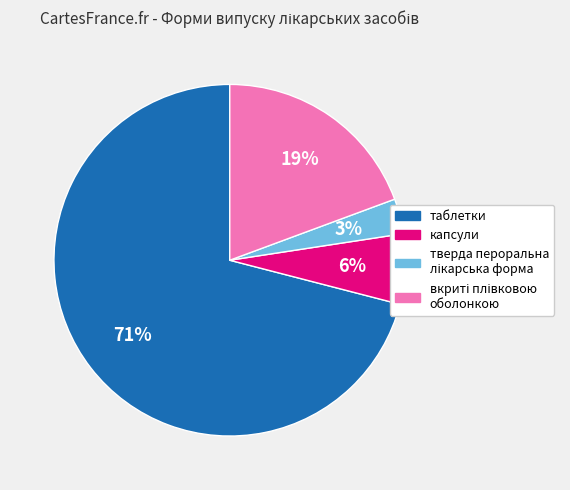

Is there any slice that represents more than half of the pie?

Yes